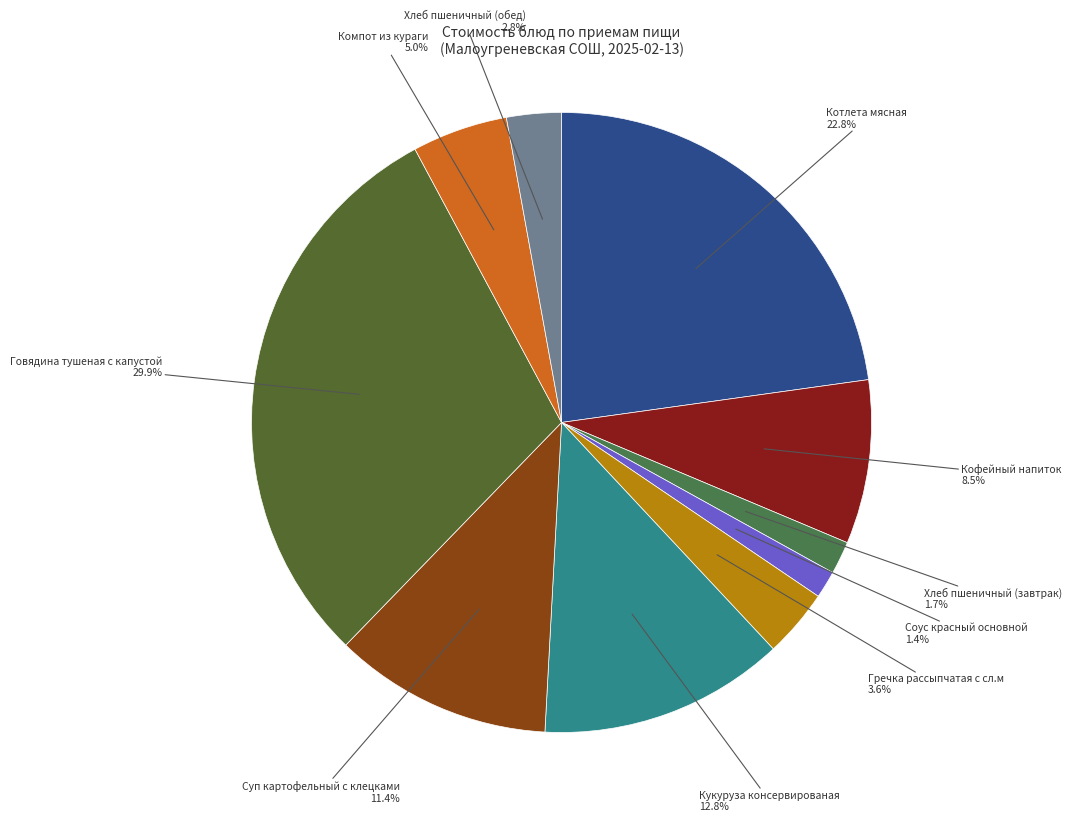

The Кофейный напиток slice represents 1% of the pie. True or false?

False